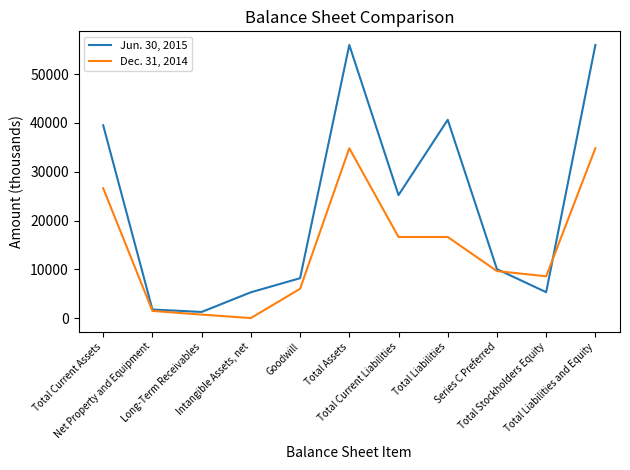

The value of Dec. 31, 2014 at Total Liabilities is 16620. True or false?

True